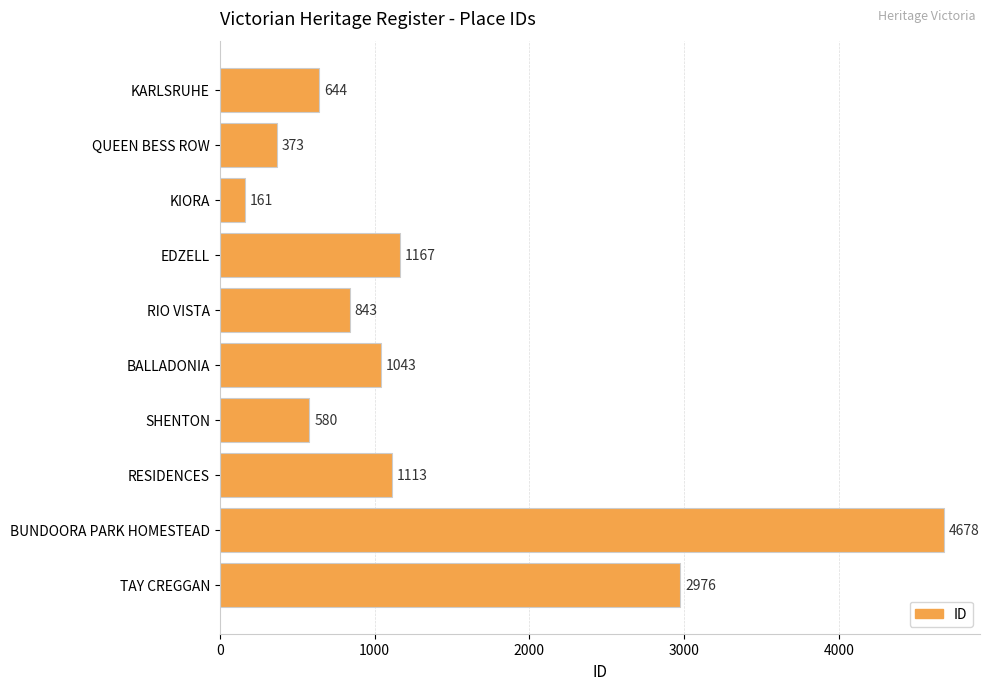

What position from the bottom is EDZELL?

7